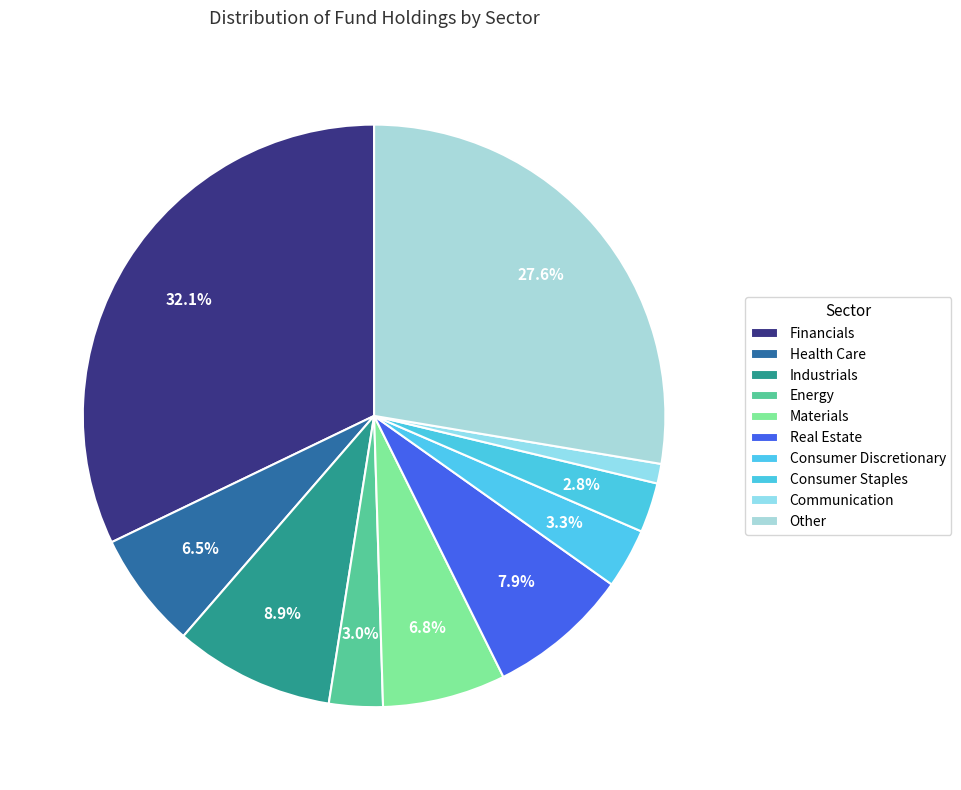

How many slices are in this pie chart?

10